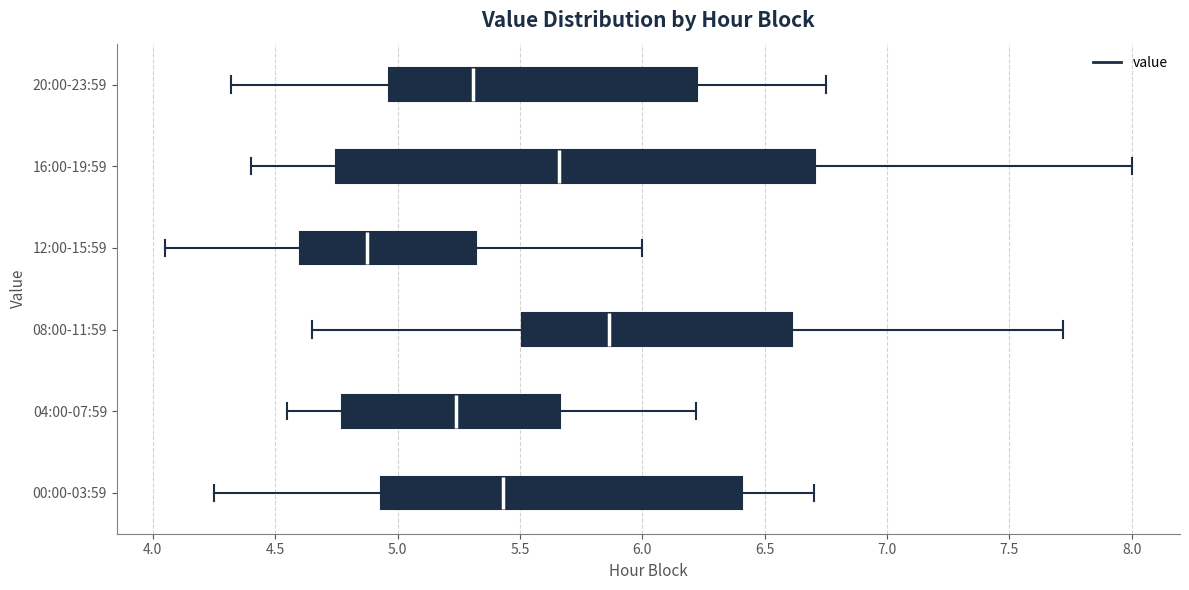

Where is the right edge of the box for 08:00-11:59 on the x-axis? The values are not printed on the chart, so give them approximately, as read against the axis.

6.60